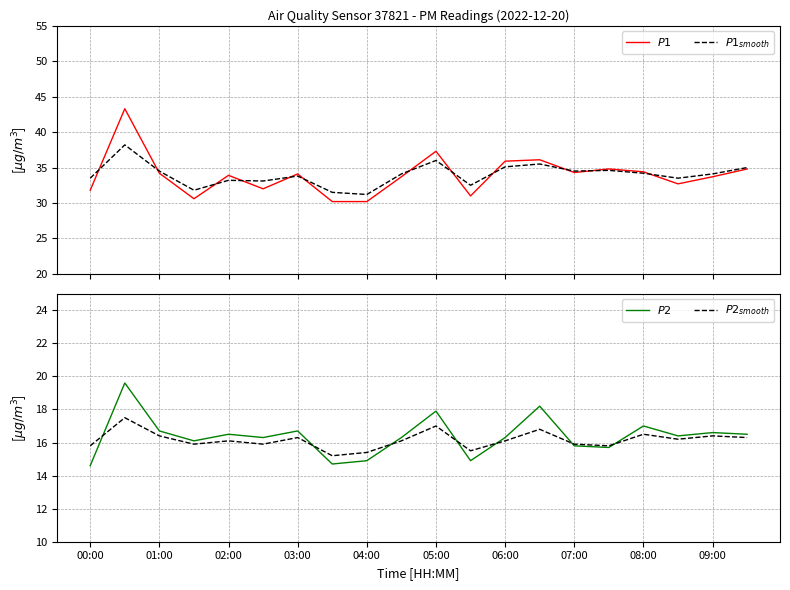

What is the sum of the $P2$ values at 04:00 and 08:00?

31.9